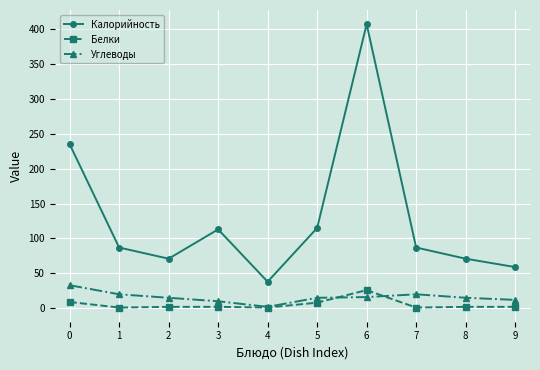

The Белки series shows 2 at 9. True or false?

True